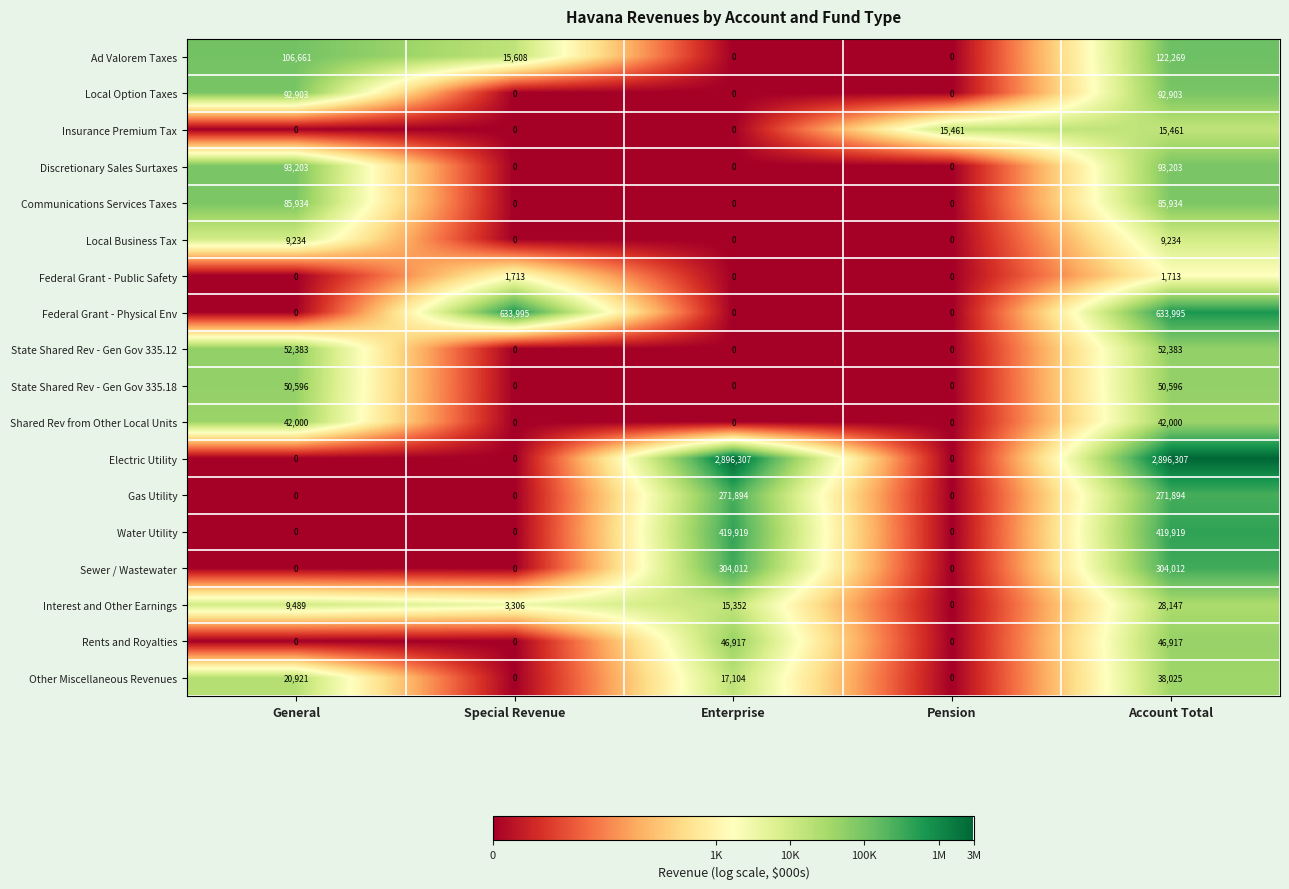

What is the sum of all Gas Utility values?

543788